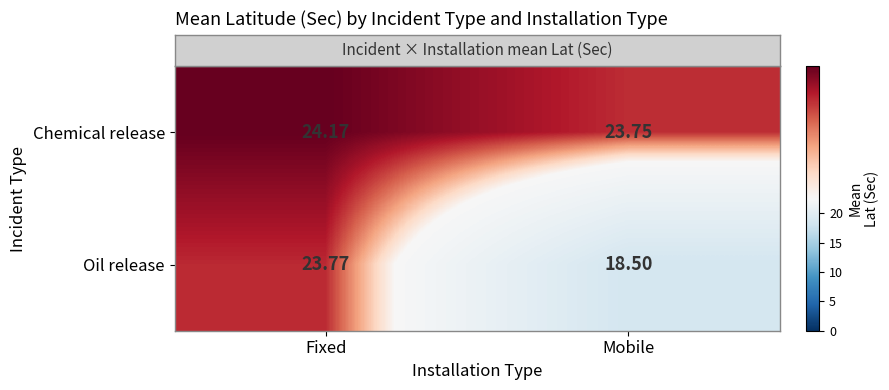

Which category has the highest value in the Oil release series?

Fixed